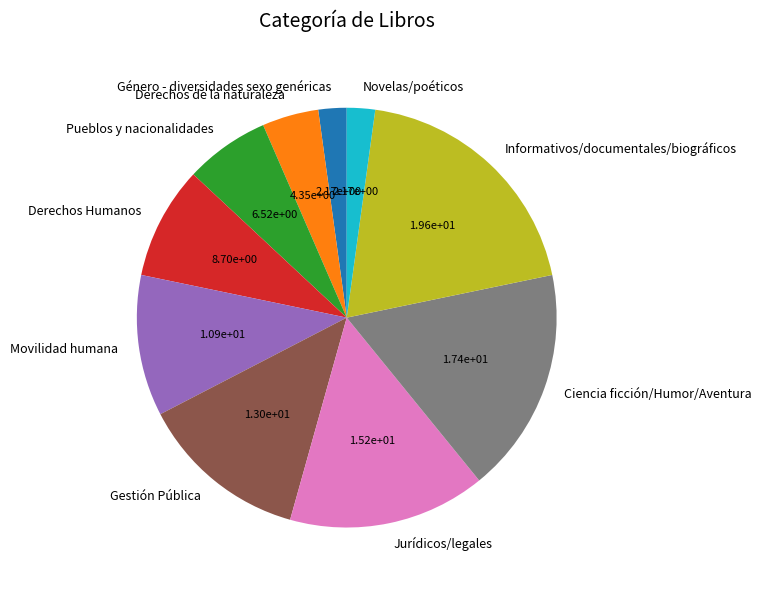

True or false: Gestión Pública accounts for 13% of the total.

True